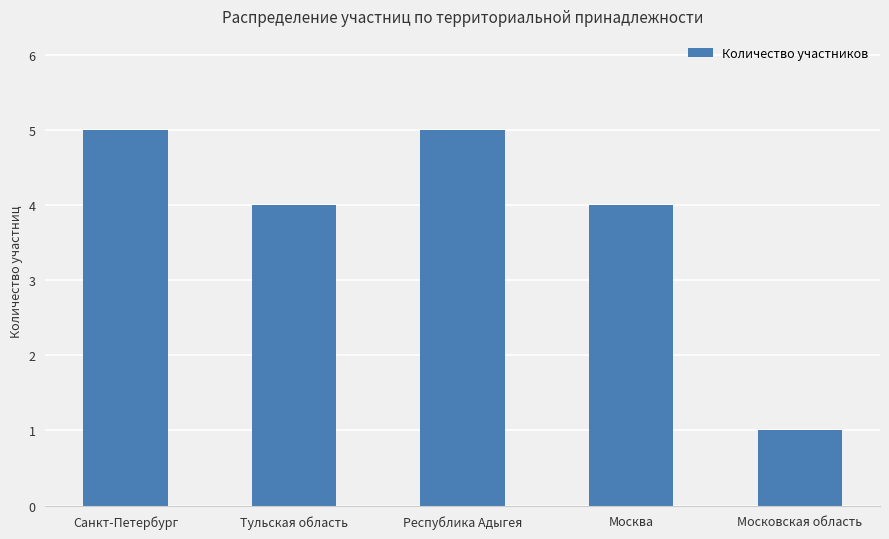

What is the label of the 5th bar from the right?

Санкт-Петербург